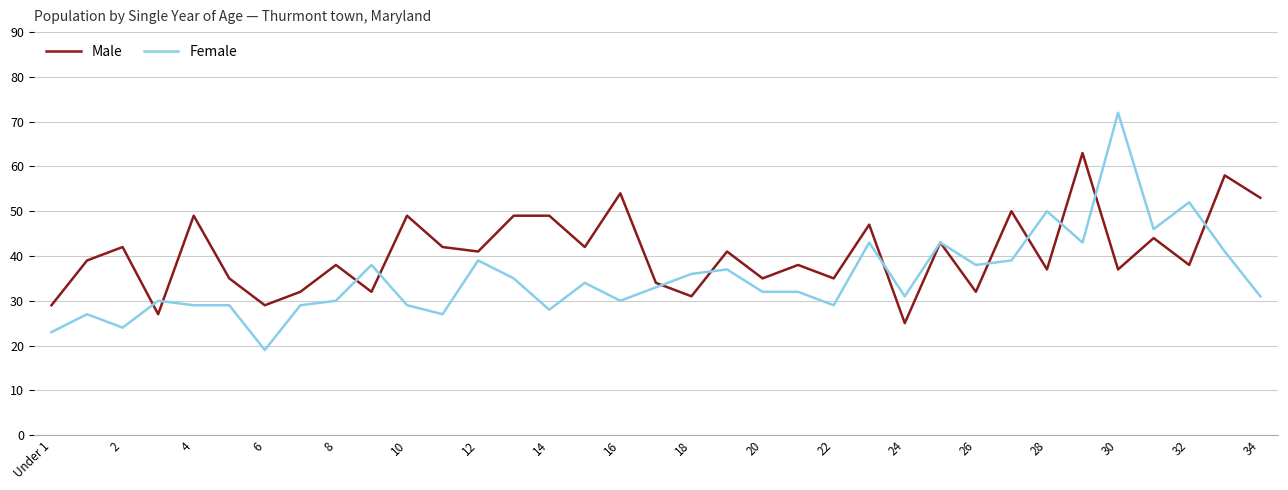

At how many categories does at least one series exceed 48?

12